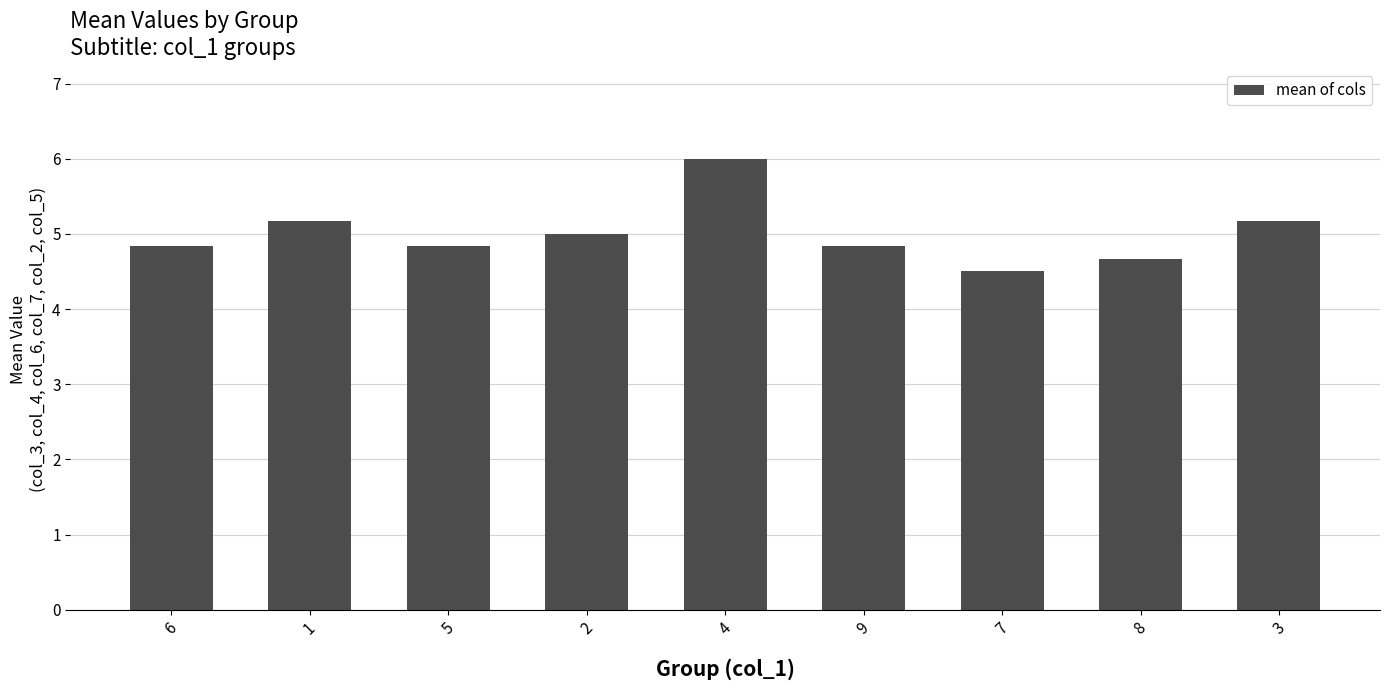

Between 1 and 6, which is larger?

1